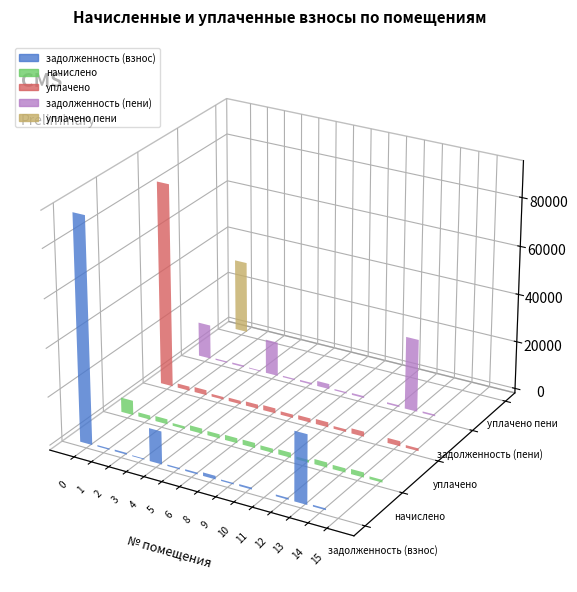

At which category does the chart reach its minimum across all series?

15